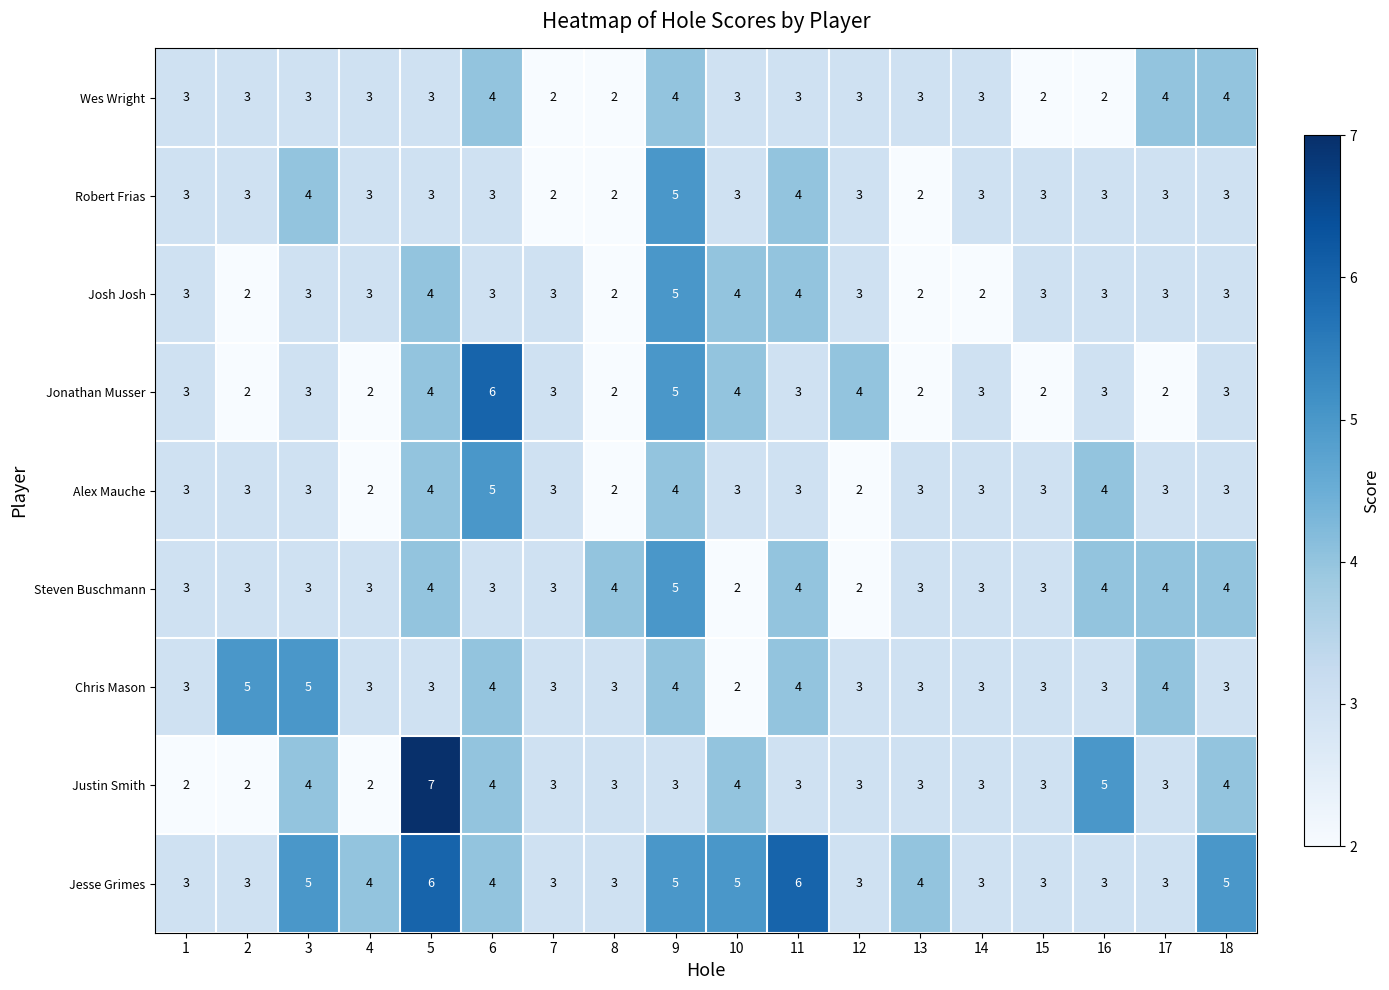

The Josh Josh series shows 3 at 16. True or false?

True